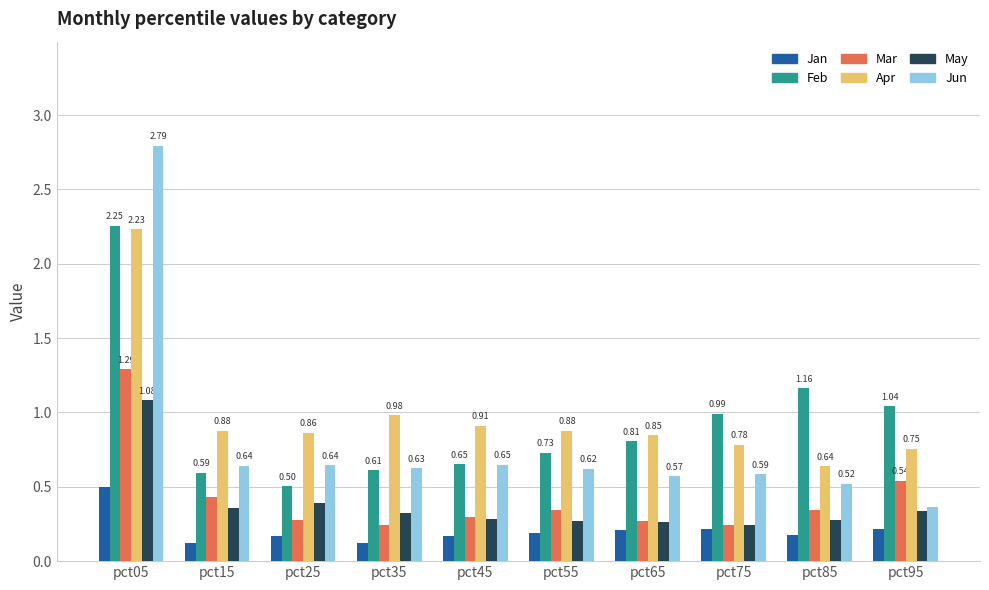

At which label does Apr reach its peak?

pct05